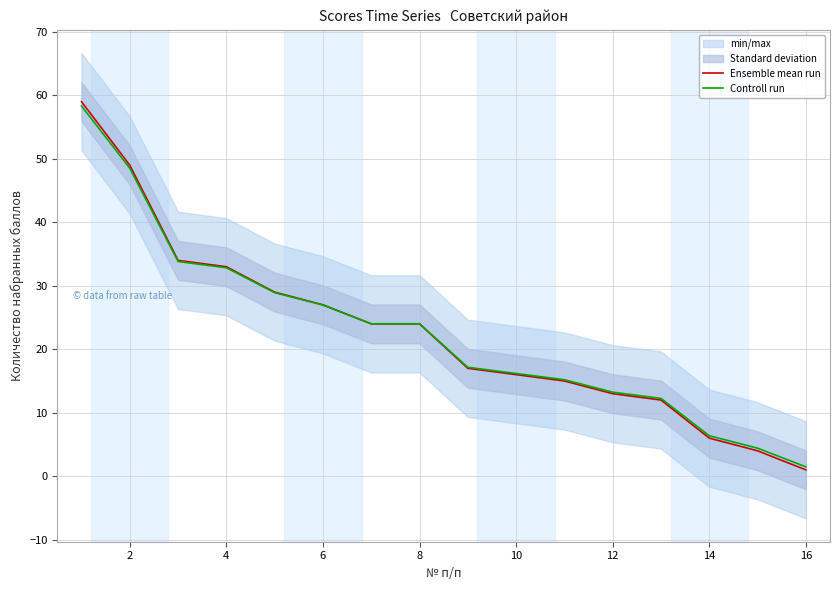

Which category has the lowest value in the Ensemble mean run series?

16